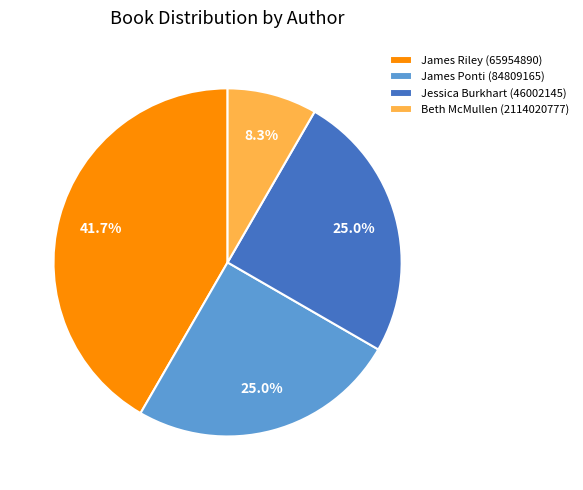

Combined, what portion of the pie is James Riley (65954890) and Jessica Burkhart (46002145)?

66.7%